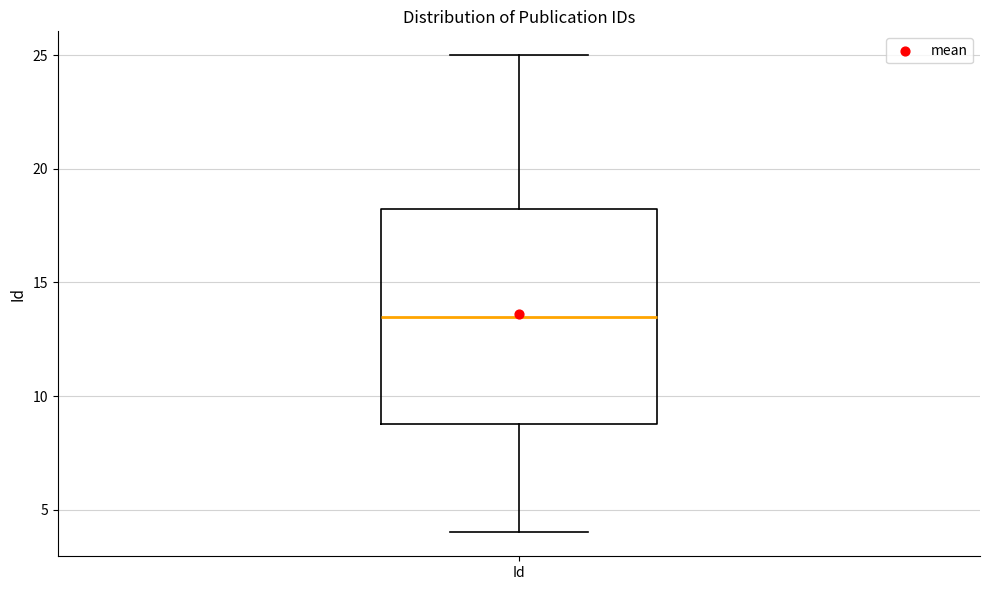

Transcribe this box plot: give where the median line is, the range the box spans, and where the two whiskers end, as read against the y-axis. The values are not printed on the chart, so give them approximately, as read against the axis.

median 13.5, box 9.0 to 18.5, whiskers 4.0 to 25.0